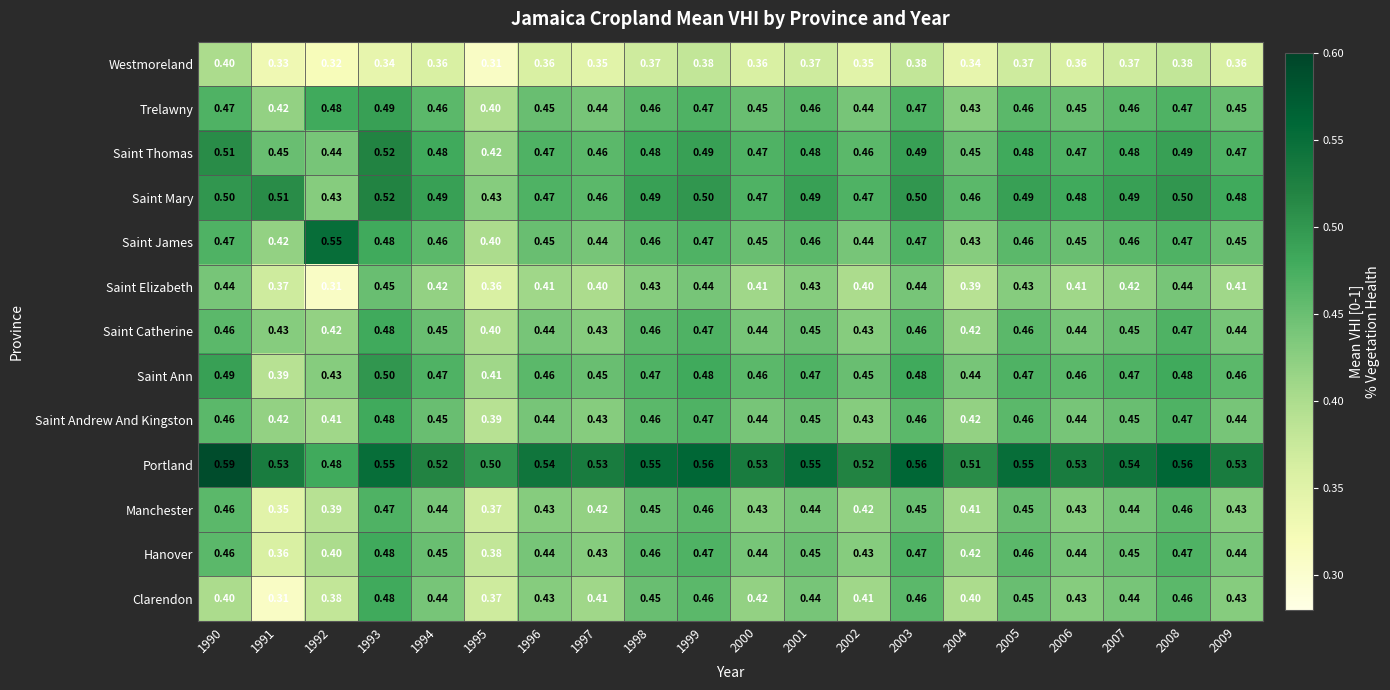

Between 1994 and 2007, which series saw the biggest shift?

Portland